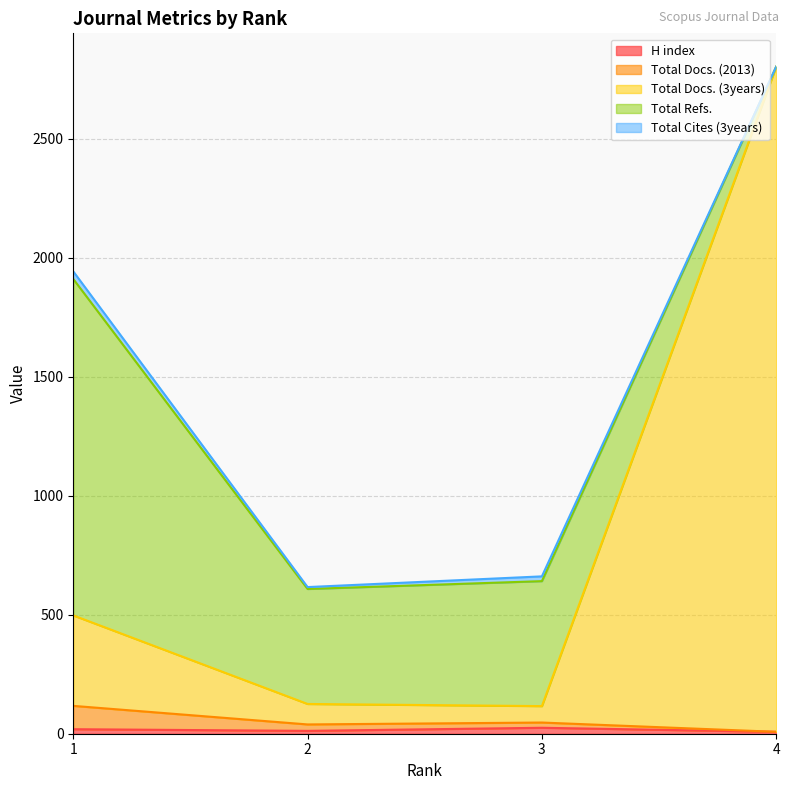

At how many categories does at least one series exceed 2501?

1